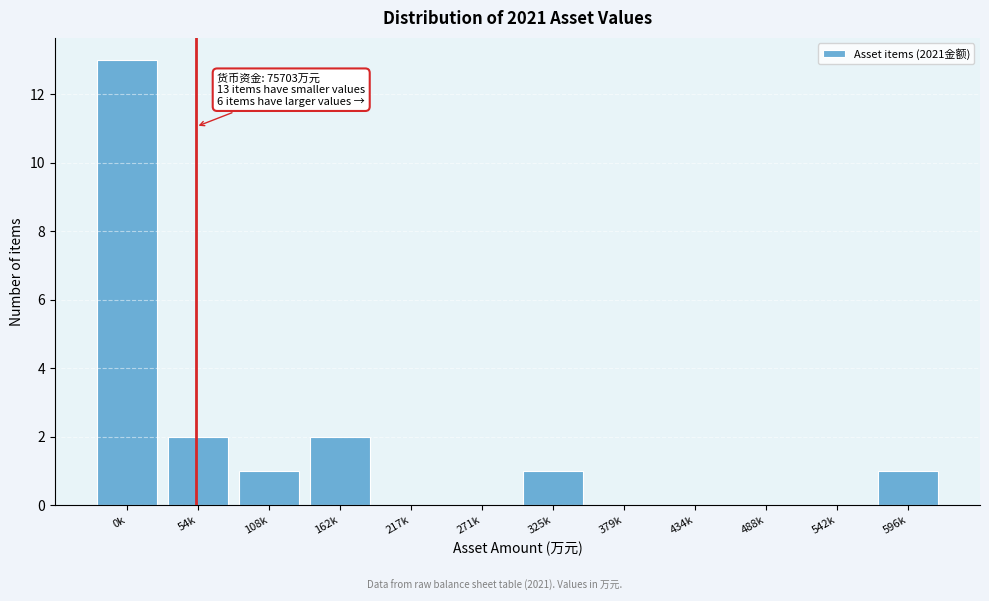

Reading right to left, extract all data points from this chart.

596k=1	542k=0	488k=0	434k=0	379k=0	325k=1	271k=0	217k=0	162k=2	108k=1	54k=2	0k=13